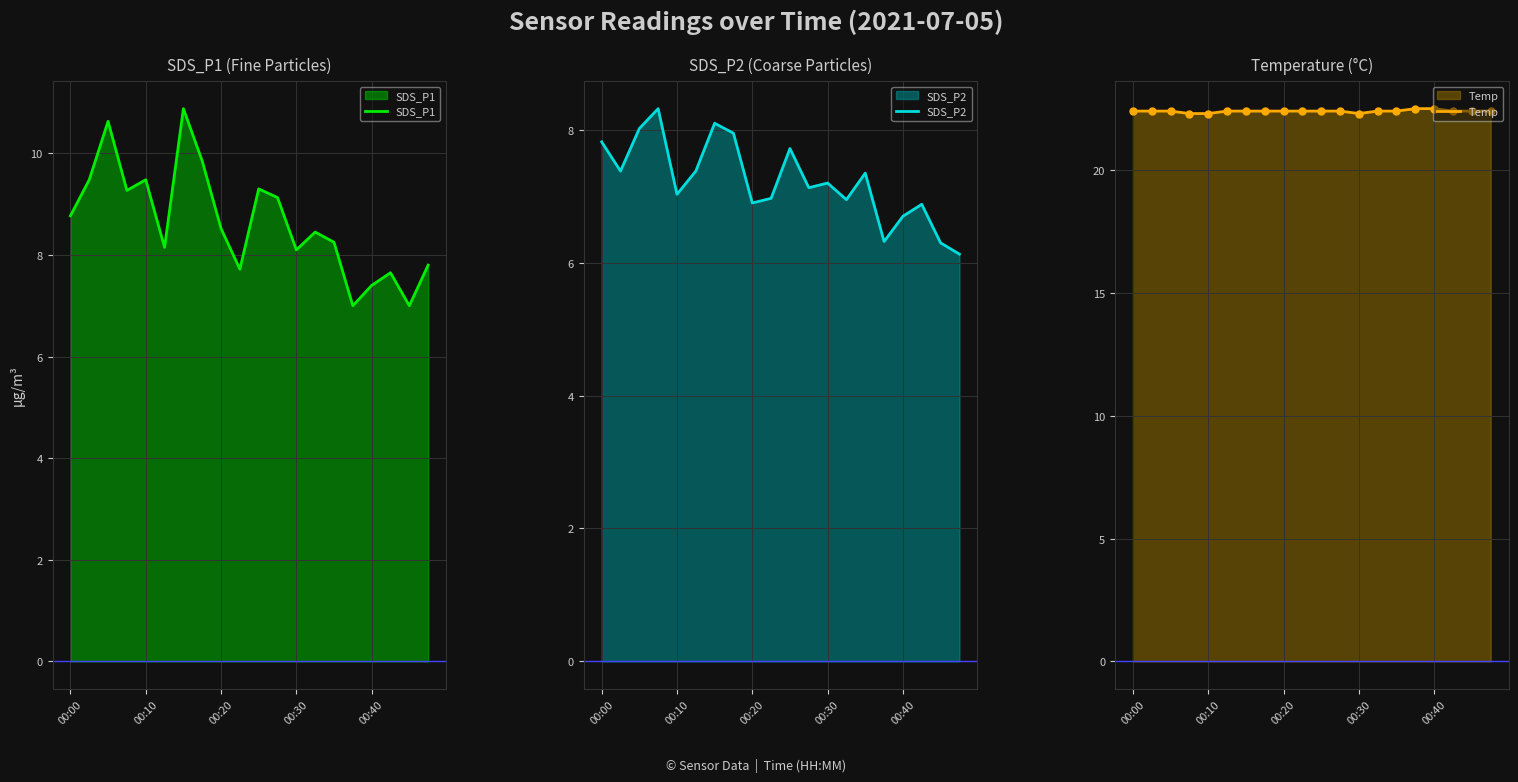

Rank the series by their maximum value, from highest to lowest.

Temp, SDS_P1, SDS_P2